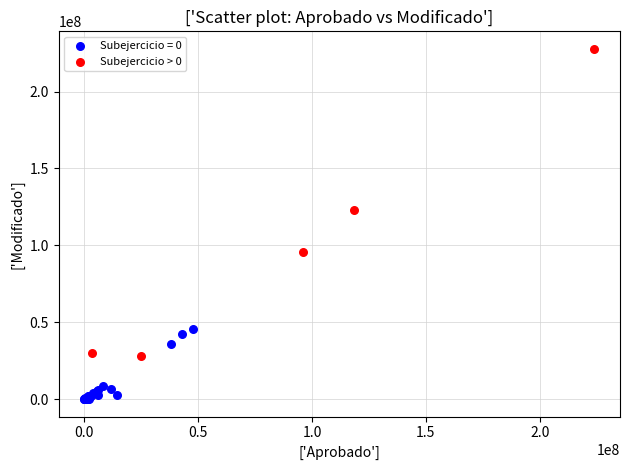

Which series reaches the minimum Y coordinate?

Subejercicio = 0